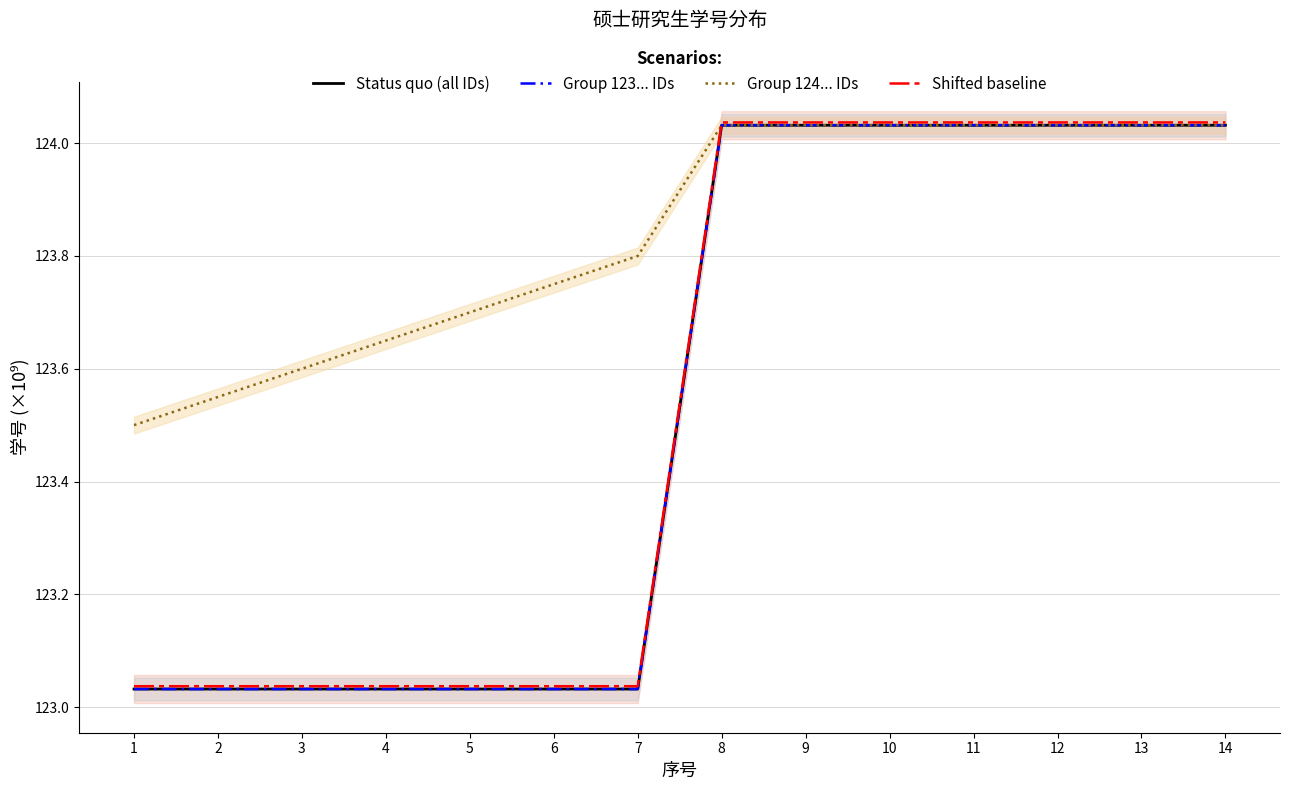

What are all the series names shown in the legend?

Status quo (all IDs), Group 123... IDs, Group 124... IDs, Shifted baseline